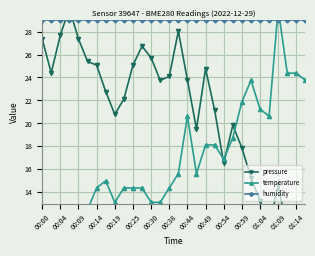

How many interior local peaks does the temperature series have?

5